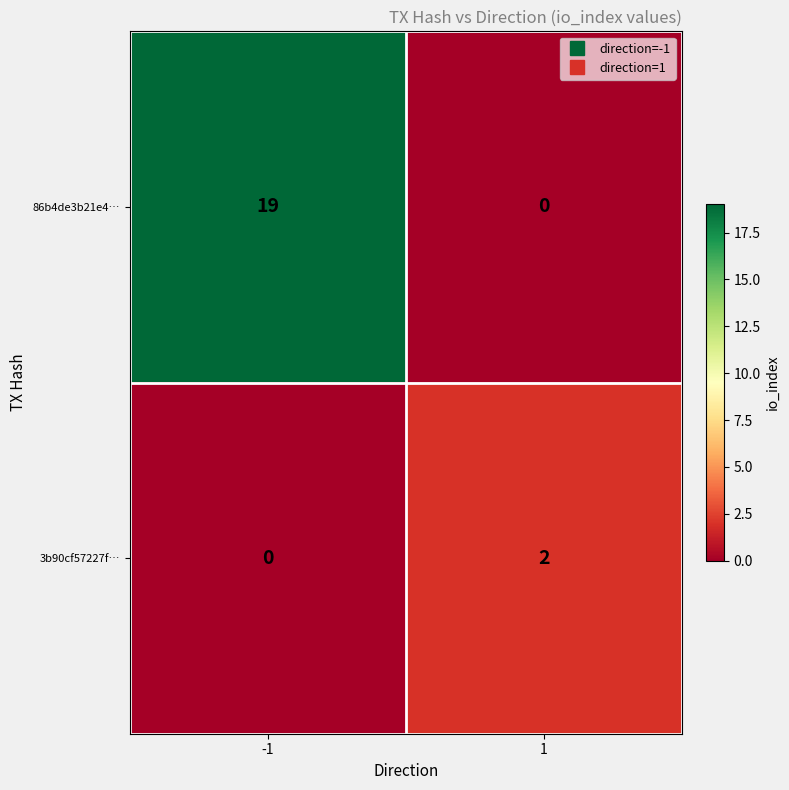

Which series has the largest total across all categories?

86b4de3b21e4…